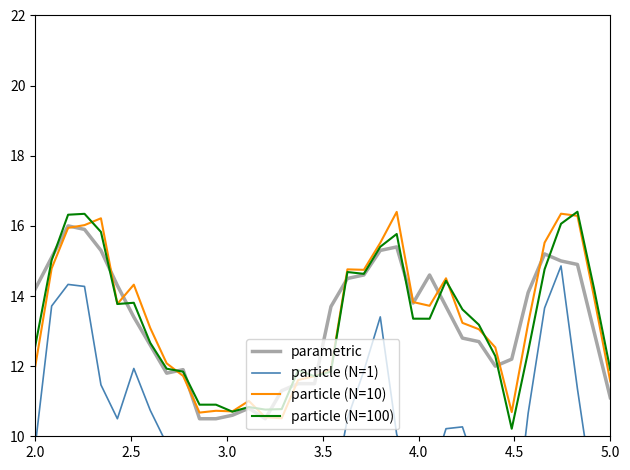

Count the number of categories in the chart.

36